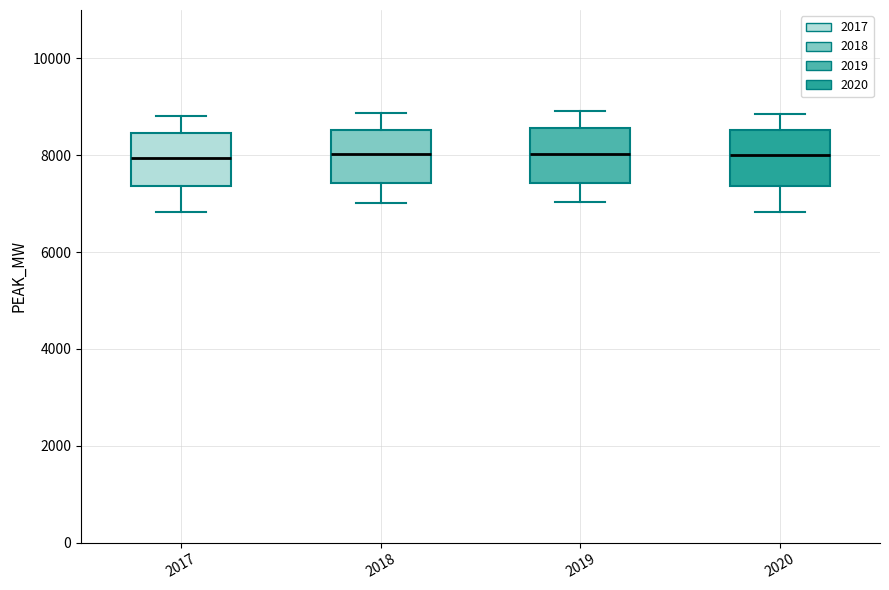

Reading left to right, transcribe this box plot: for each box, give where its median line is, the range the box spans, and where its two whiskers end, as read against the y-axis. The values are not printed on the chart, so give them approximately, as read against the axis.

2017: median 8000, box 7400 to 8400, whiskers 6800 to 8800
2018: median 8000, box 7400 to 8600, whiskers 7000 to 8800
2019: median 8000, box 7400 to 8600, whiskers 7000 to 9000
2020: median 8000, box 7400 to 8600, whiskers 6800 to 8800